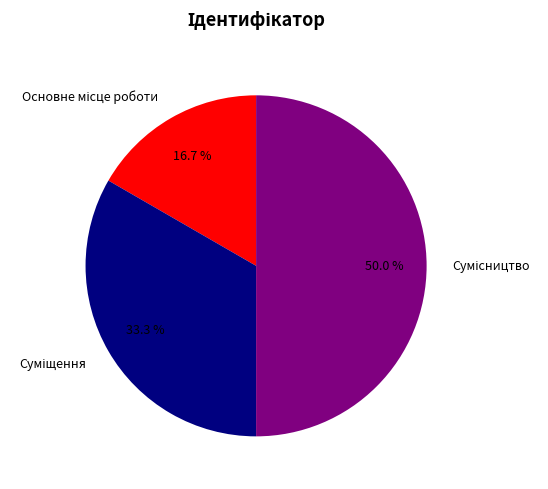

How many segments does this pie chart have?

3